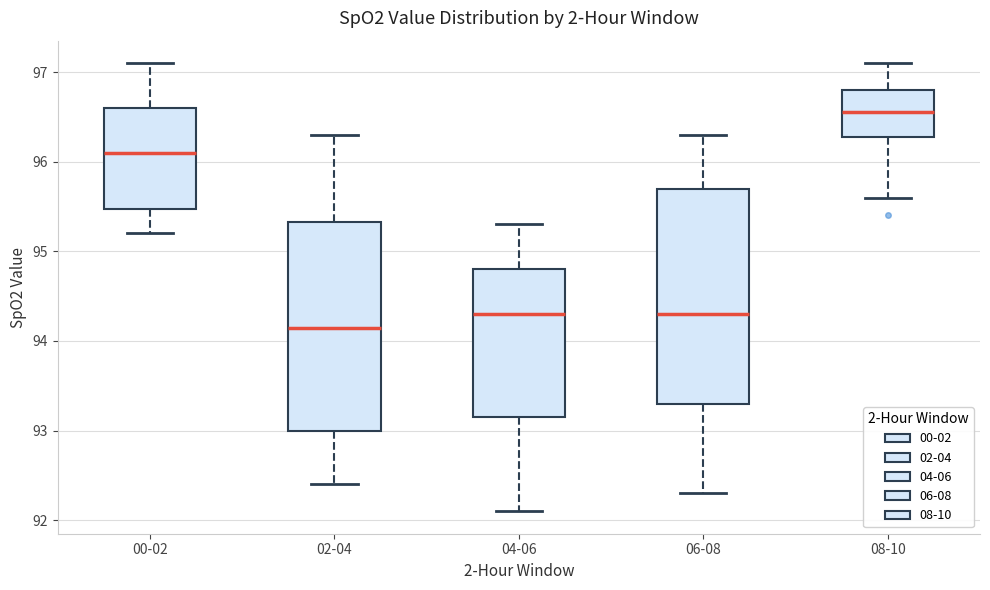

Reading left to right, read every box against the y-axis: the position of its median line, the range the box covers, and the ends of its whiskers. The values are not printed on the chart, so give them approximately, as read against the axis.

00-02: median 96.1, box 95.5 to 96.6, whiskers 95.2 to 97.1
02-04: median 94.2, box 93.0 to 95.3, whiskers 92.4 to 96.3
04-06: median 94.3, box 93.2 to 94.8, whiskers 92.1 to 95.3
06-08: median 94.3, box 93.3 to 95.7, whiskers 92.3 to 96.3
08-10: median 96.6, box 96.3 to 96.8, whiskers 95.6 to 97.1